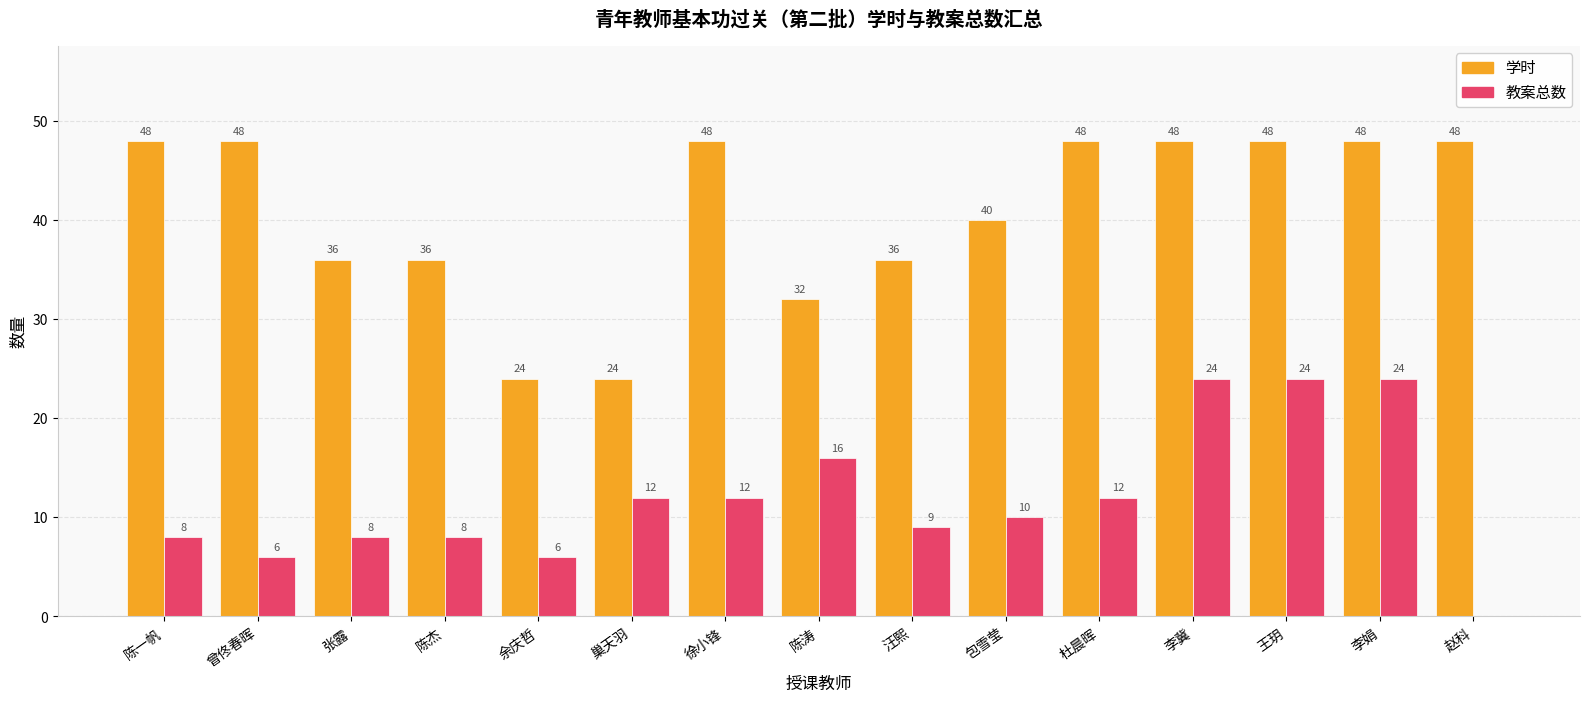

Are the bars horizontal?

No